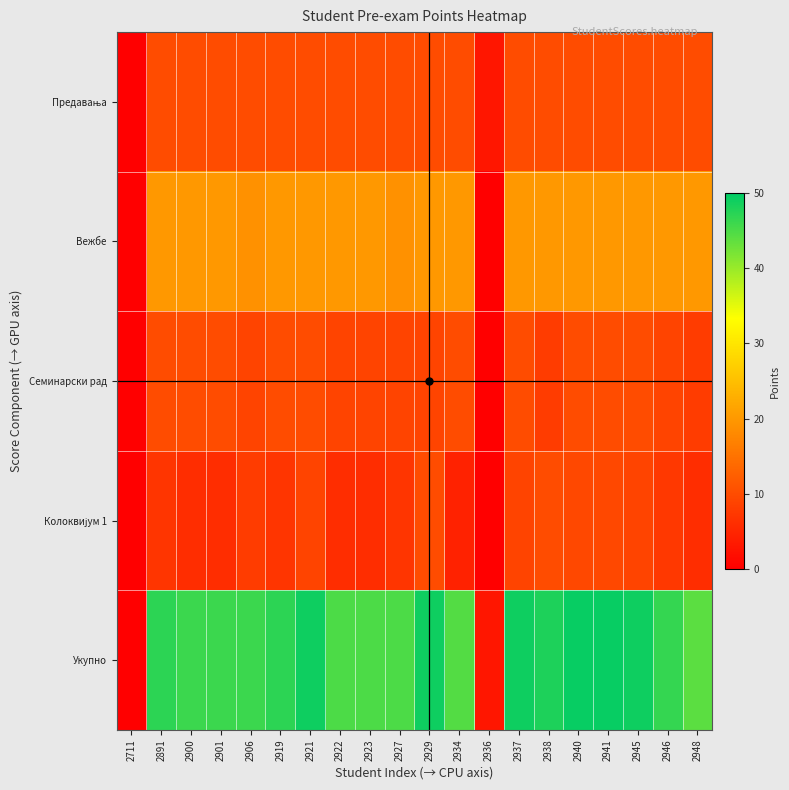

What is the highest value of the Семинарски рад series?

10.0